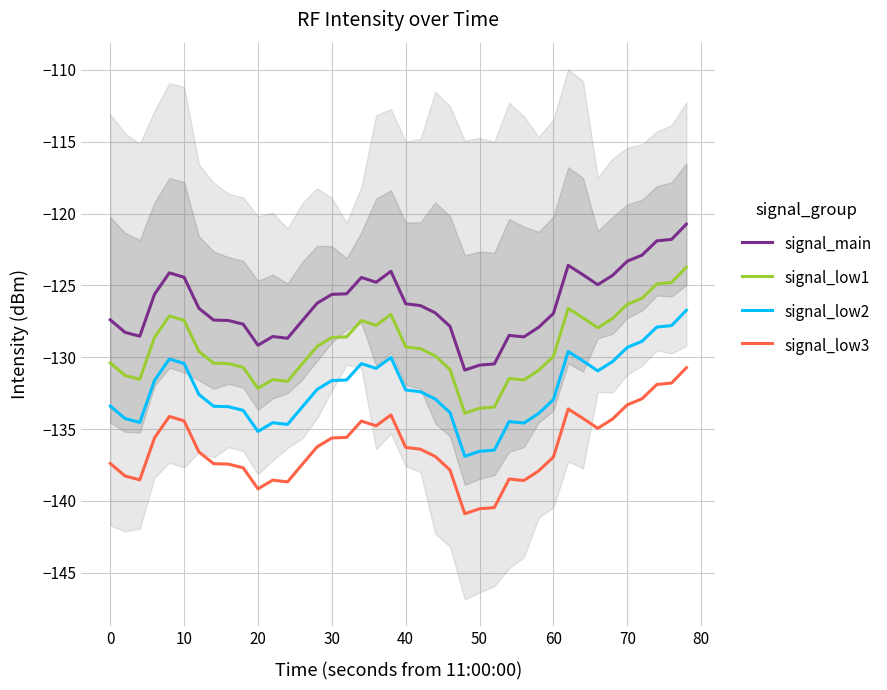

True or false: signal_low3 and signal_low1 cross at least once.

False